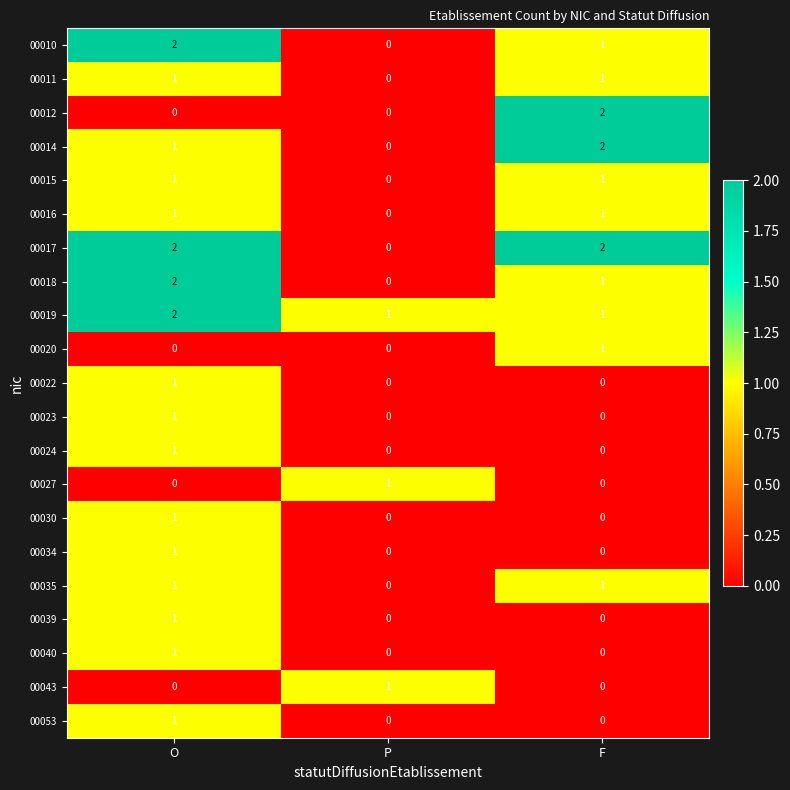

How many 00015 values are between 0 and 1?

3